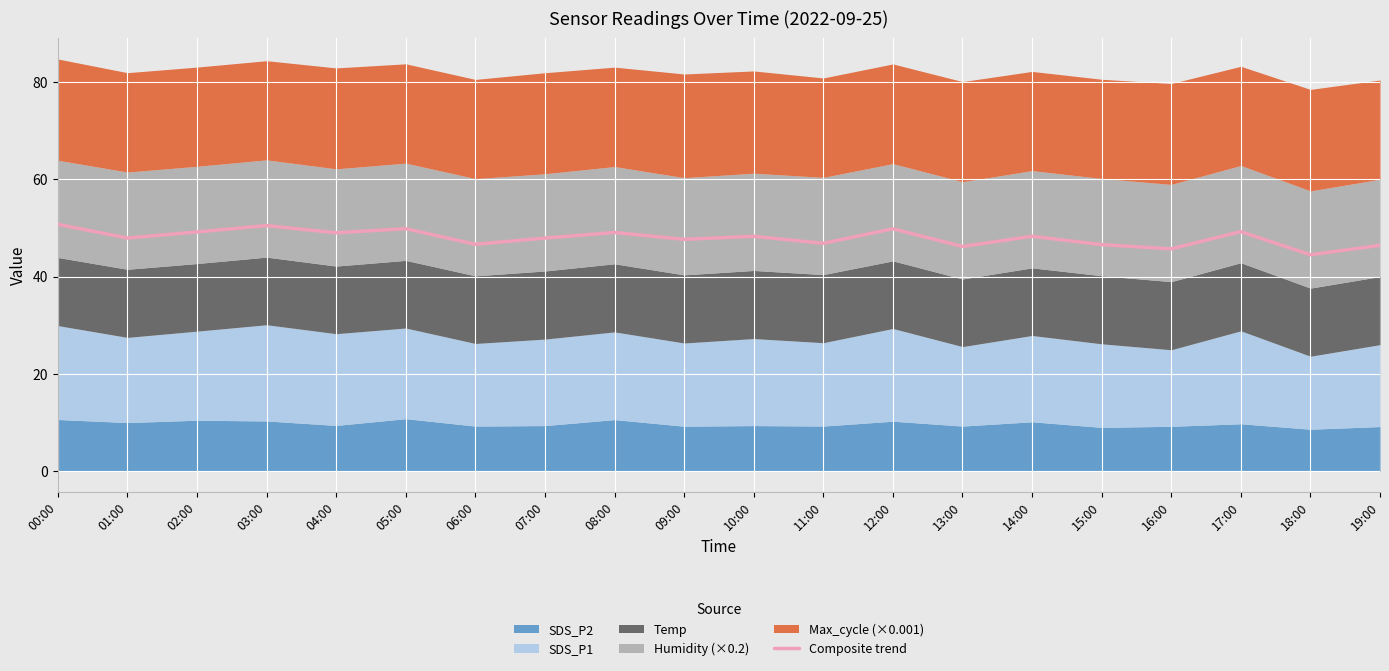

True or false: Composite trend has a value of 45.7 at 16:00.

True